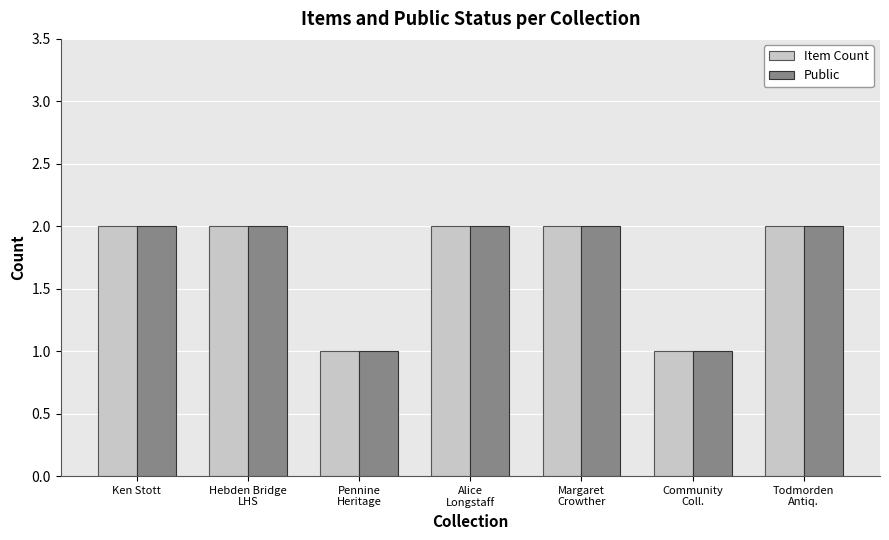

What is the lowest value of the Item Count series?

1